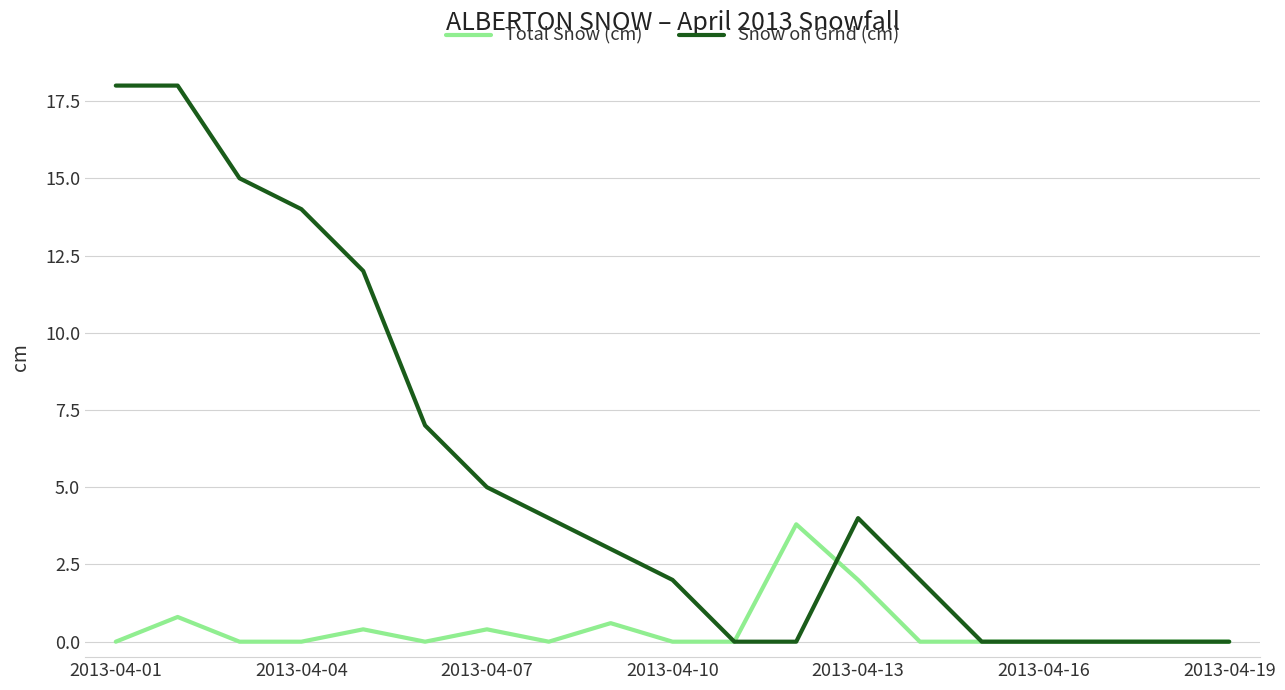

Is this an area chart (filled region under the line)?

No